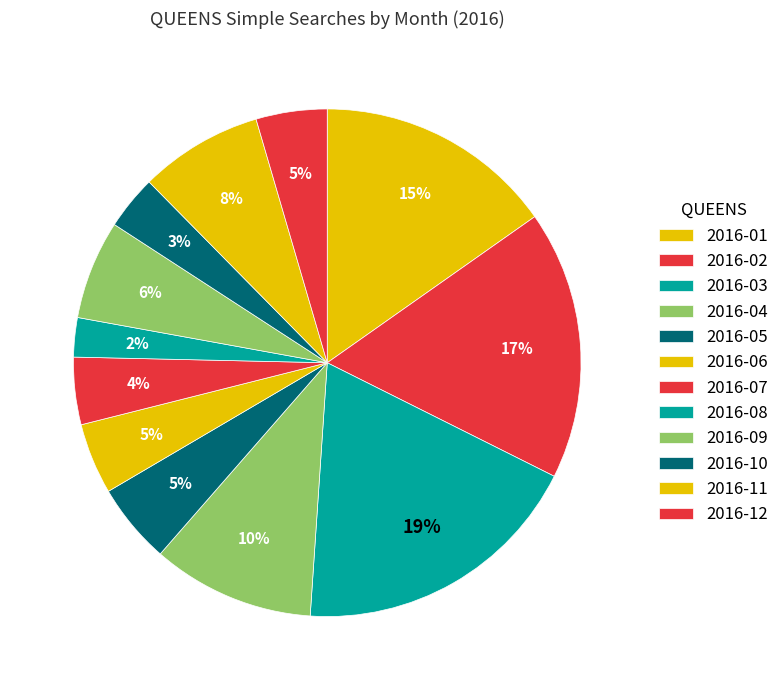

Count the number of slices in the pie.

12